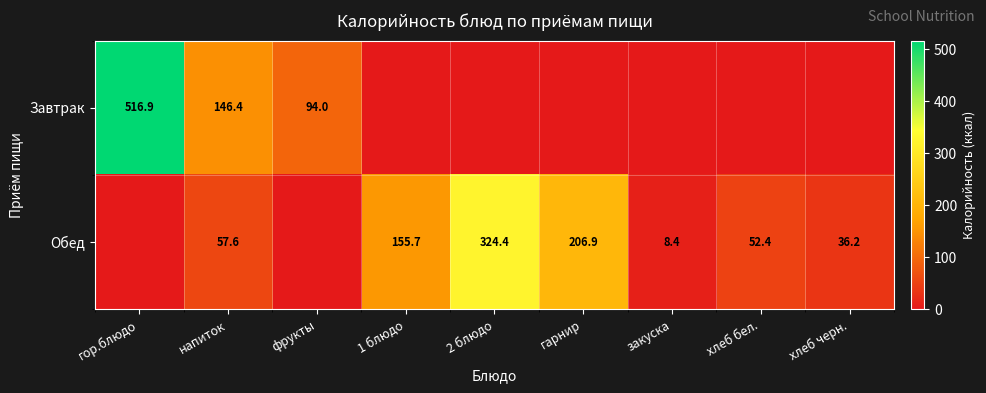

What is the difference between the Завтрак values at напиток and гор.блюдо?

370.5